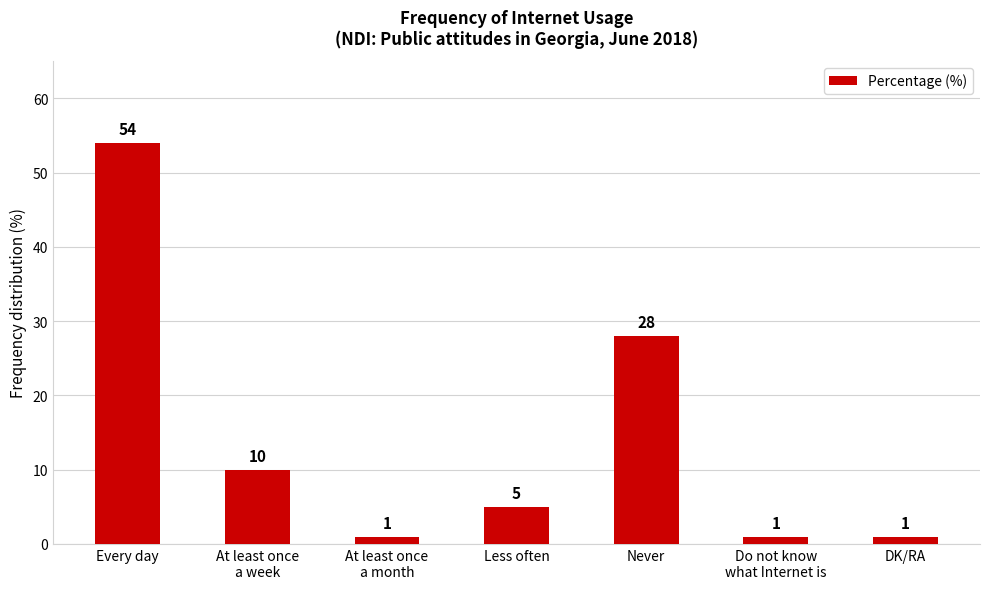

What is the difference between the values at Never and Do not know
what Internet is?

27